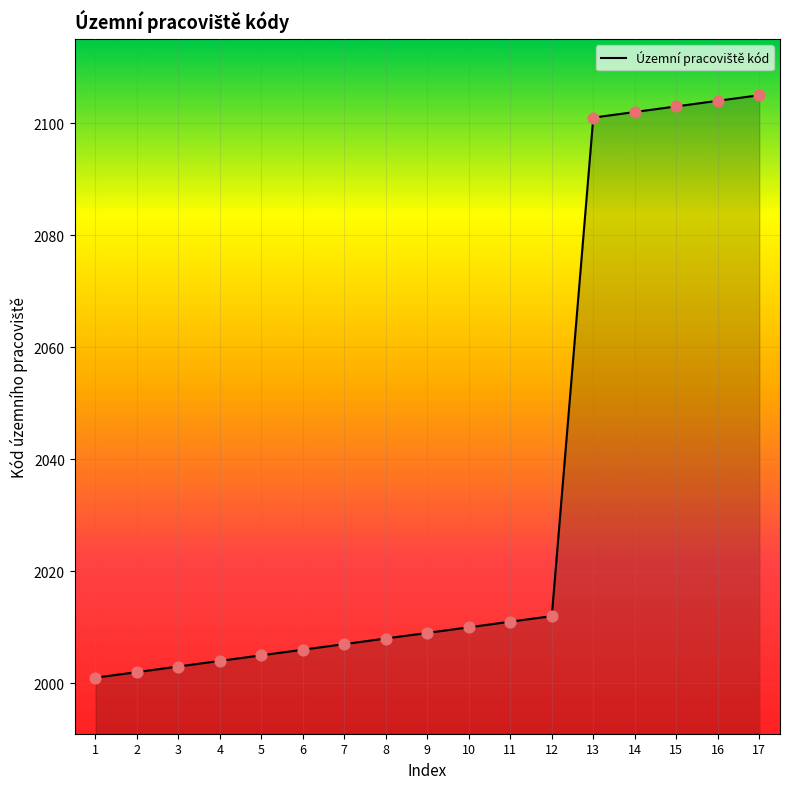

Which has a higher value, 14 or 12?

14